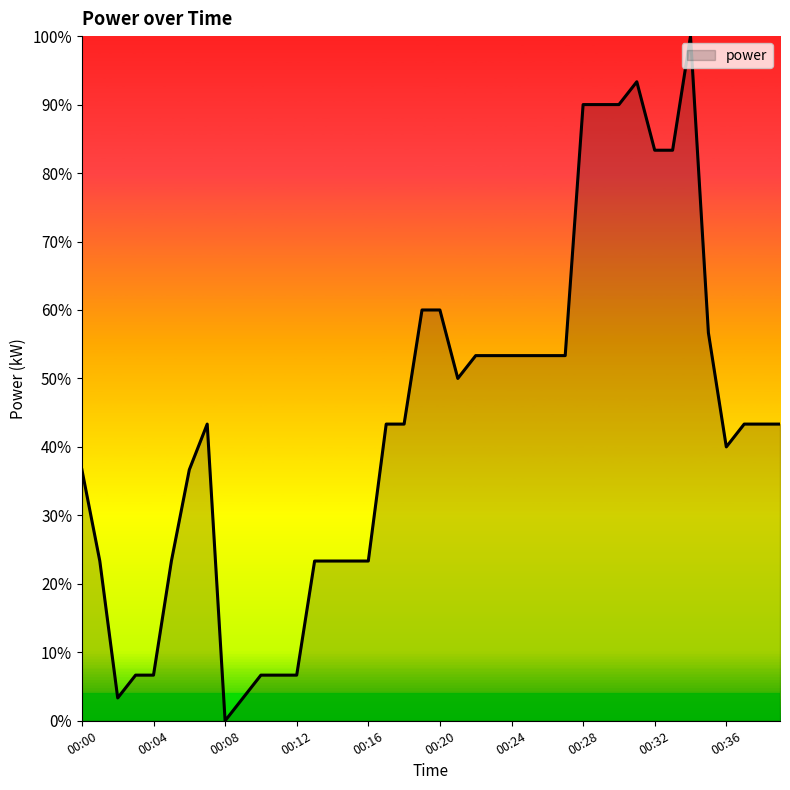

Which label corresponds to the smallest value in the chart?

00:08